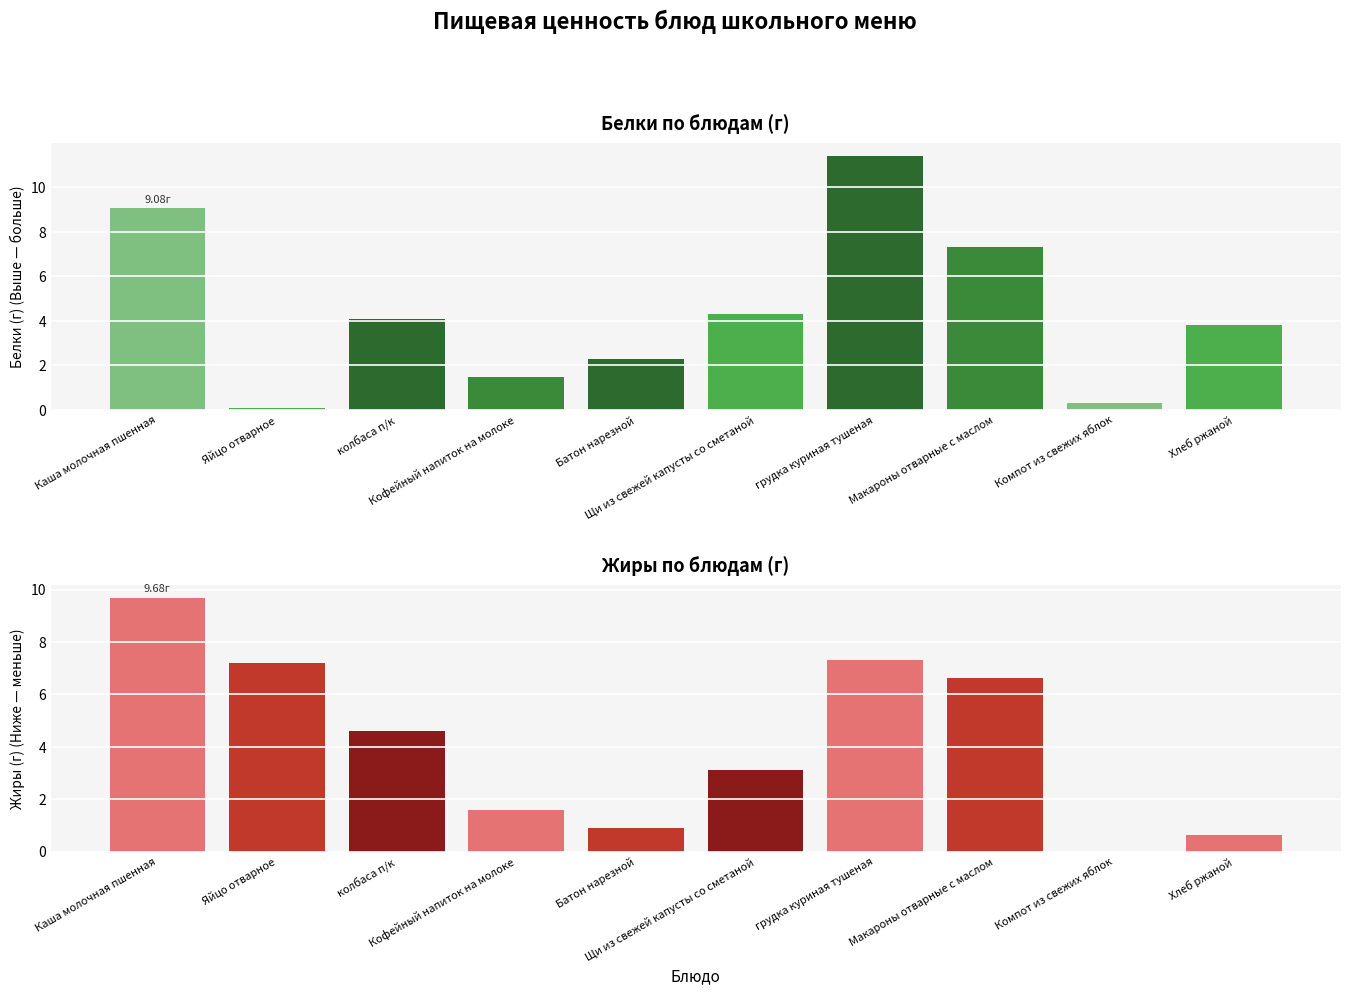

What is the label of the 7th bar from the right?

Кофейный напиток на молоке